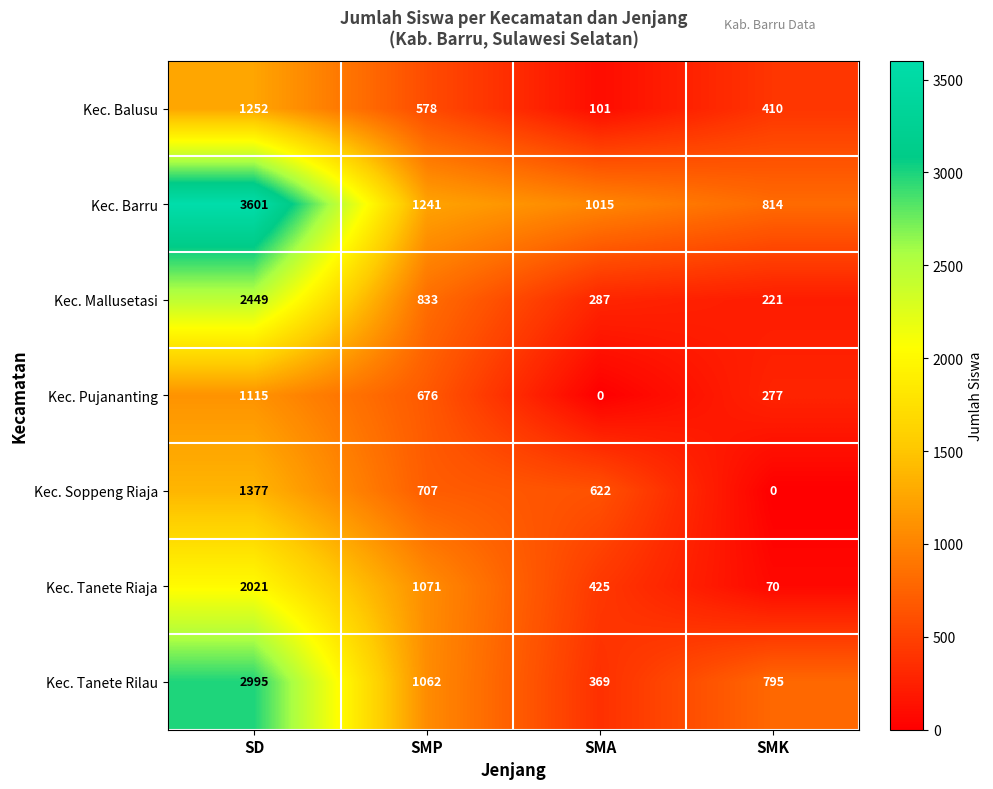

Is it true that Kec. Soppeng Riaja equals 792 at SD?

False